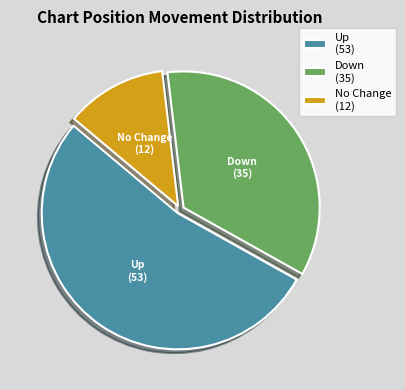

Approximately how many times larger is the value at Up (53) compared to No Change (12)?

4.4